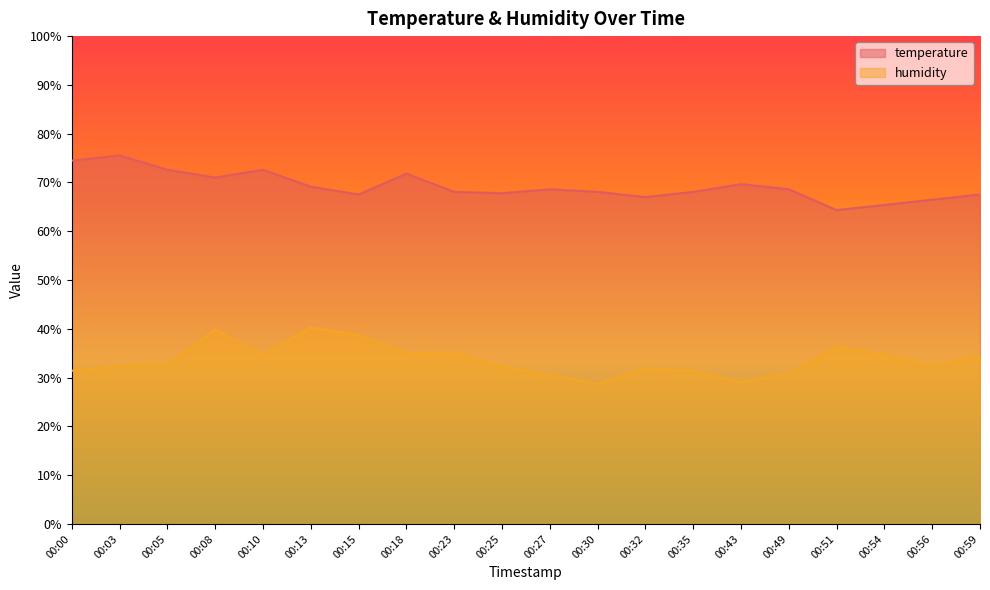

Which series has the largest range (max minus min)?

humidity